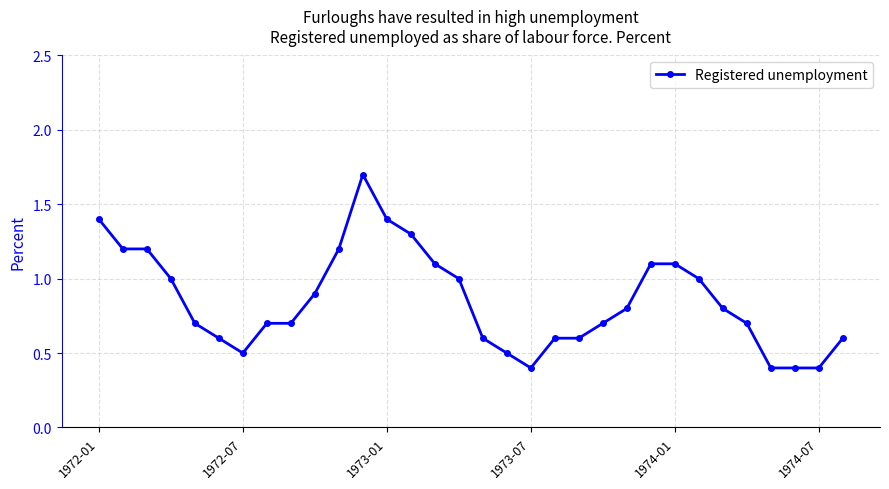

What is the smallest value displayed?

0.4